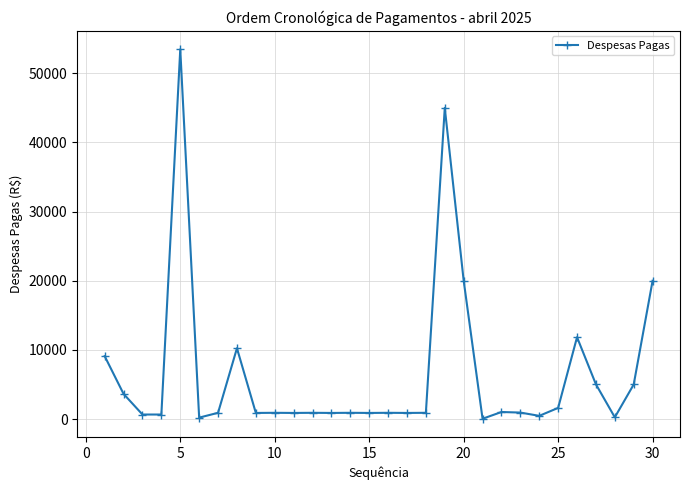

What is the greatest value displayed?

53462.8